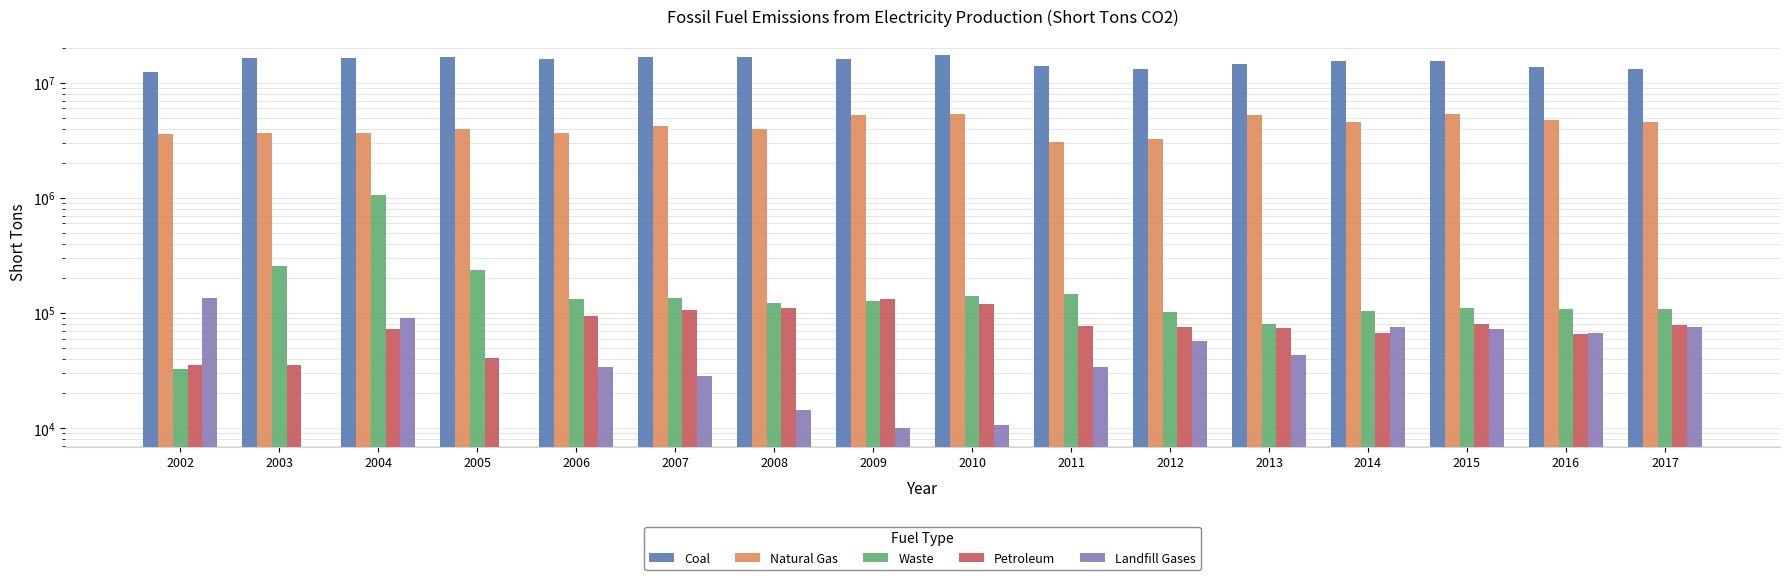

Count the number of data series in this chart.

5